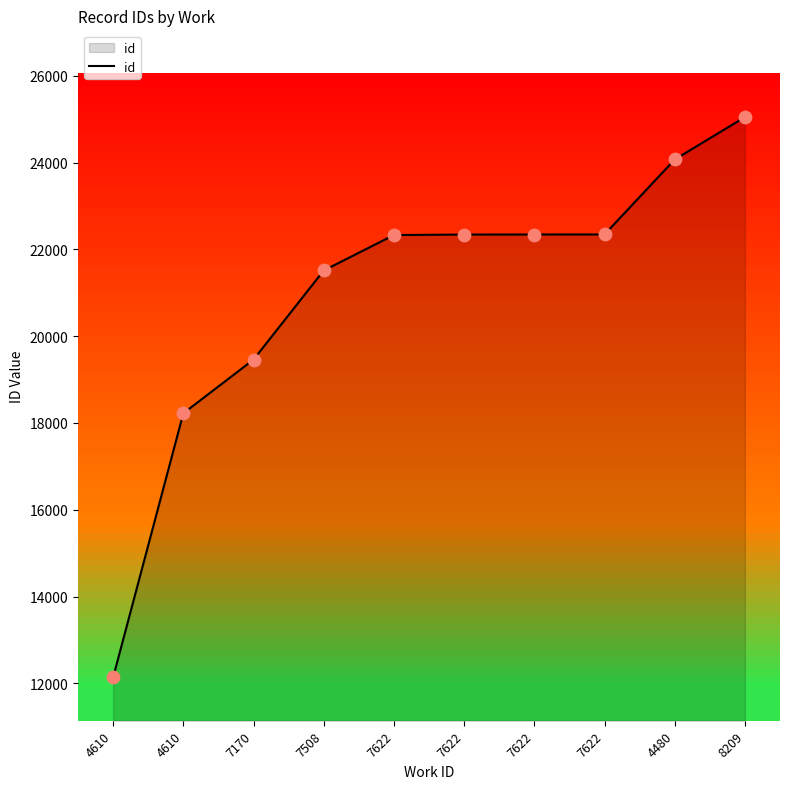

Approximately how many times larger is the value at 4480 compared to 7622?

1.1